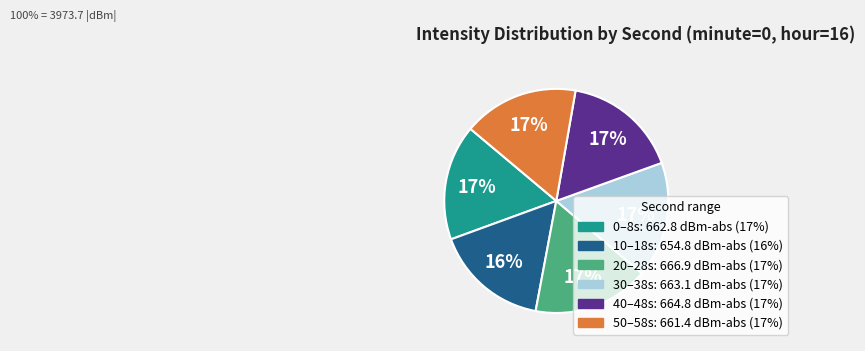

Does any single category account for the majority?

No